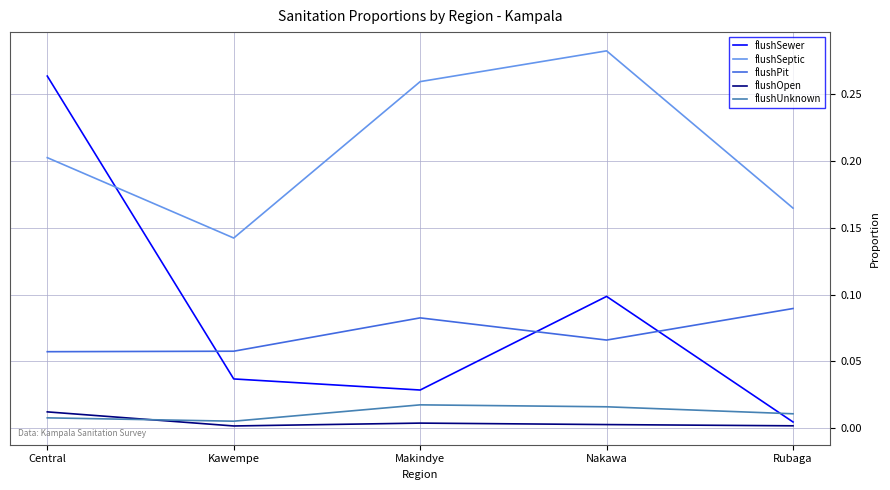

Is it true that flushPit equals 0.1 at Nakawa?

True